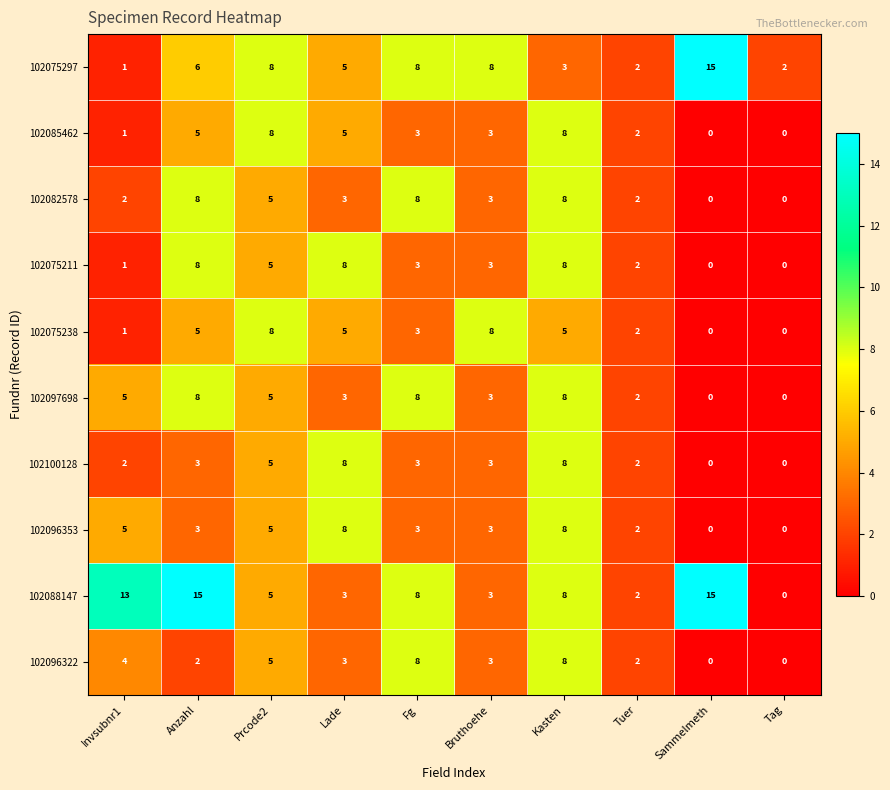

What is the spread (max minus min) of values at Kasten?

5